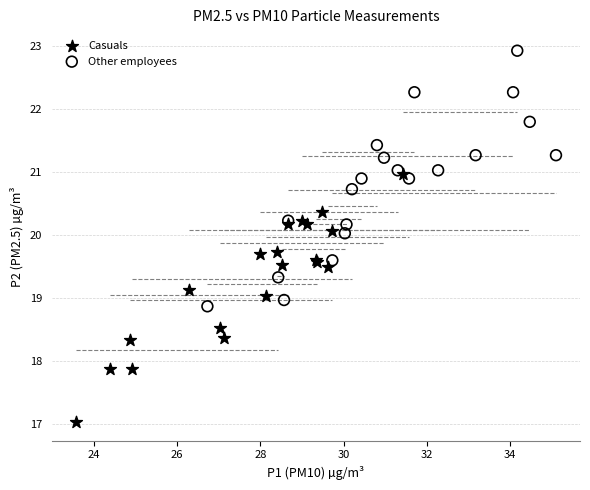

Which series contains the highest Y value?

Other employees